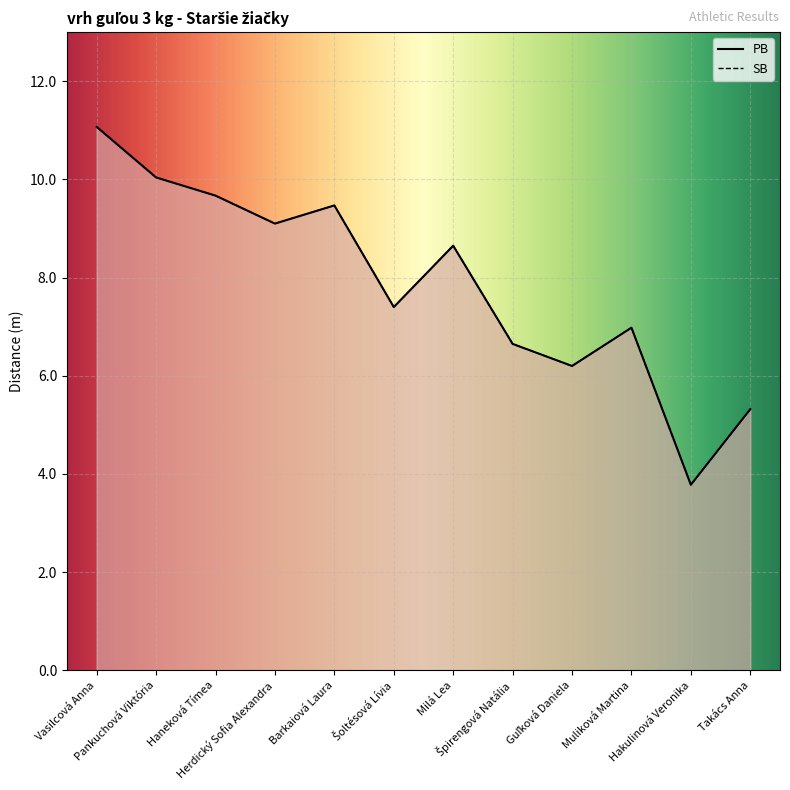

Which series changed the most between Haneková Tímea and Šoltésová Lívia?

PB